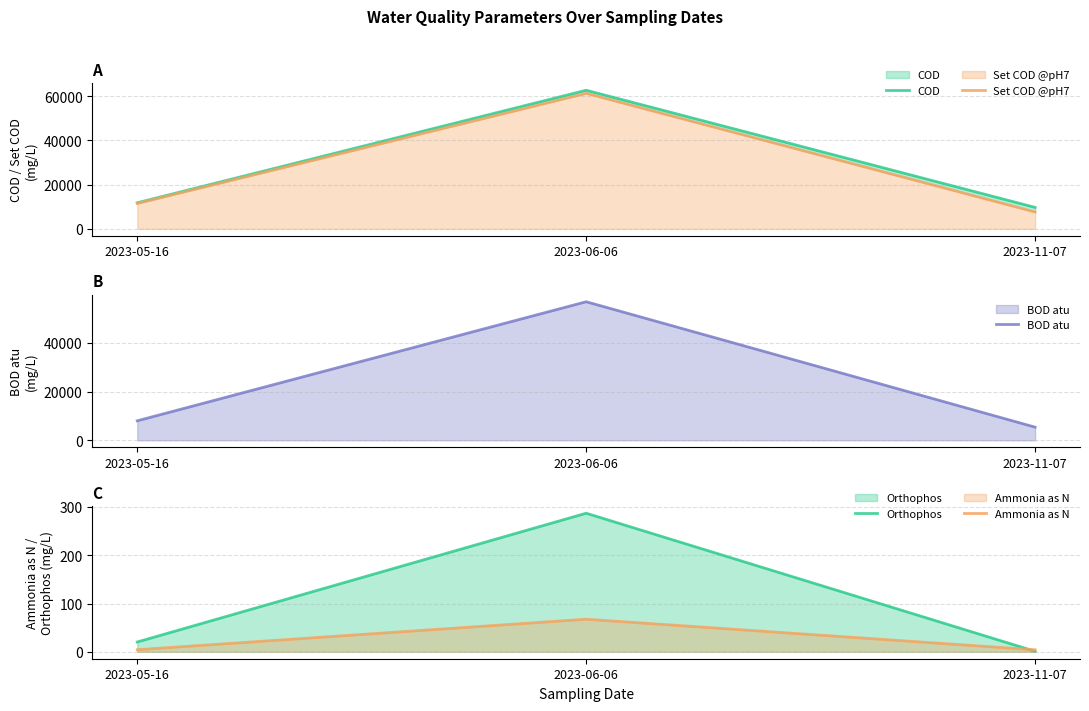

What is the difference between the maximum and minimum values in the Set COD @pH7 series?

53660.0